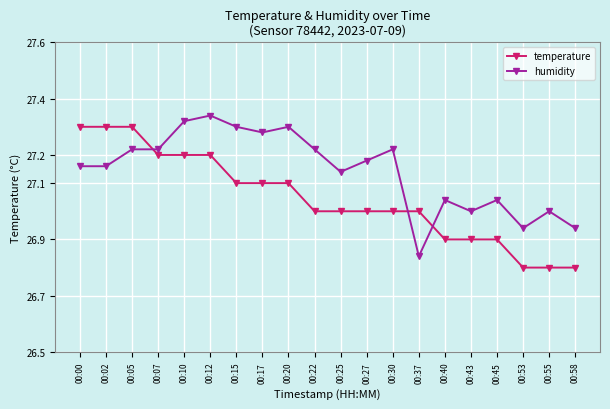

What is the difference between the maximum and minimum values in the temperature series?

0.5